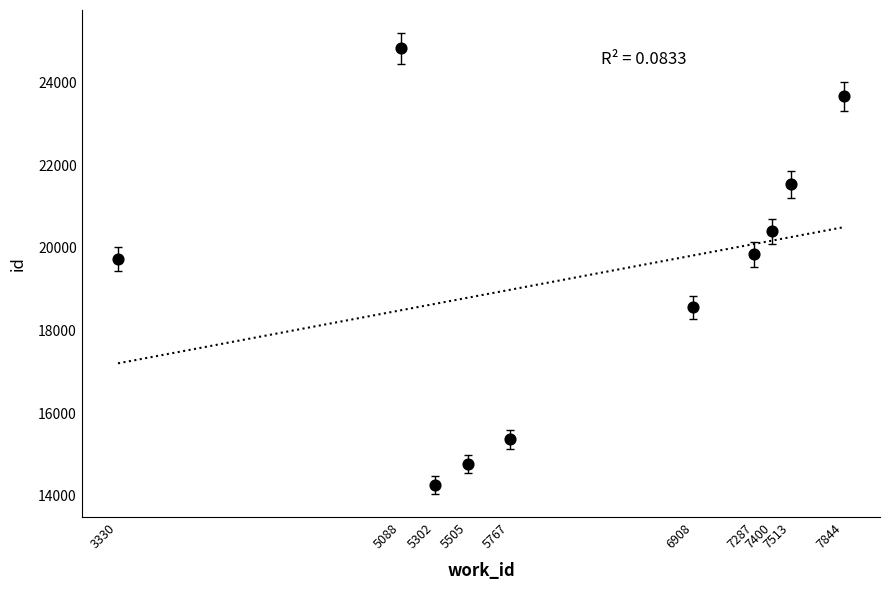

What is the average Y value?

19298